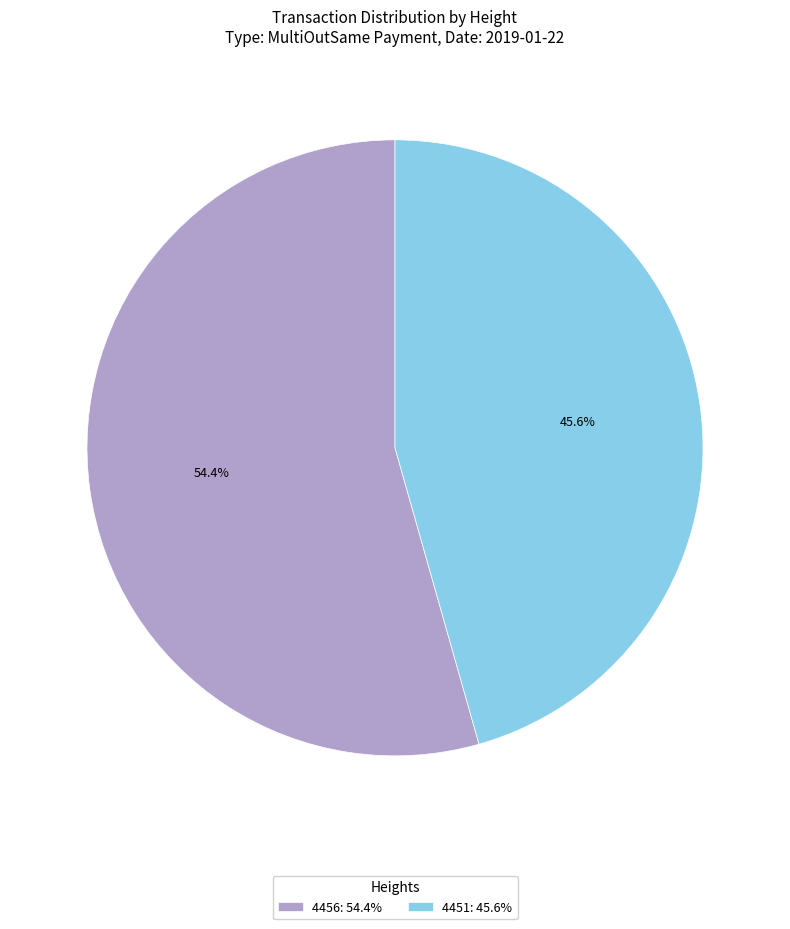

To the nearest percent, what portion does 4451 represent?

46%